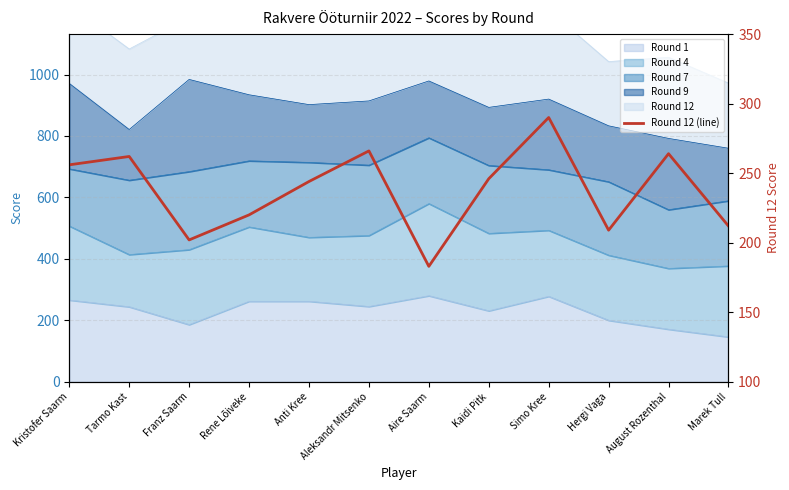

Which category has the highest value across all series?

Simo Kree